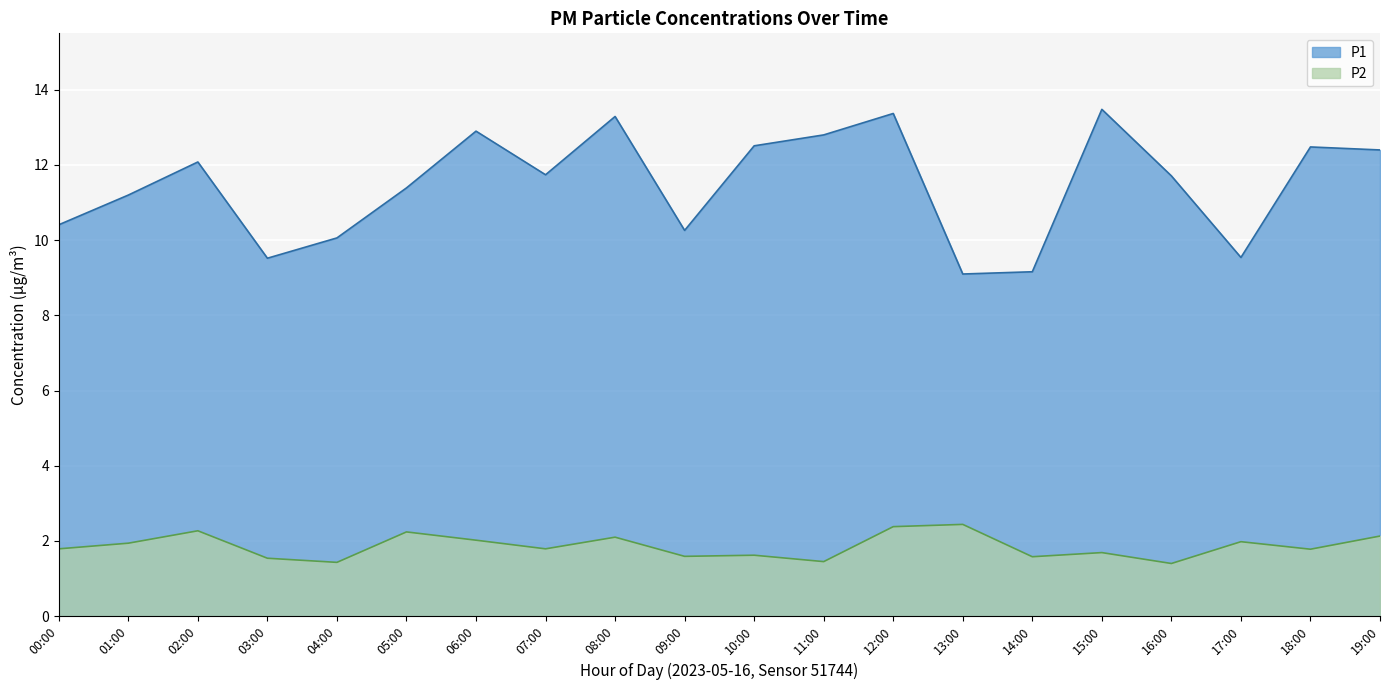

Which series has the largest total across all categories?

P1